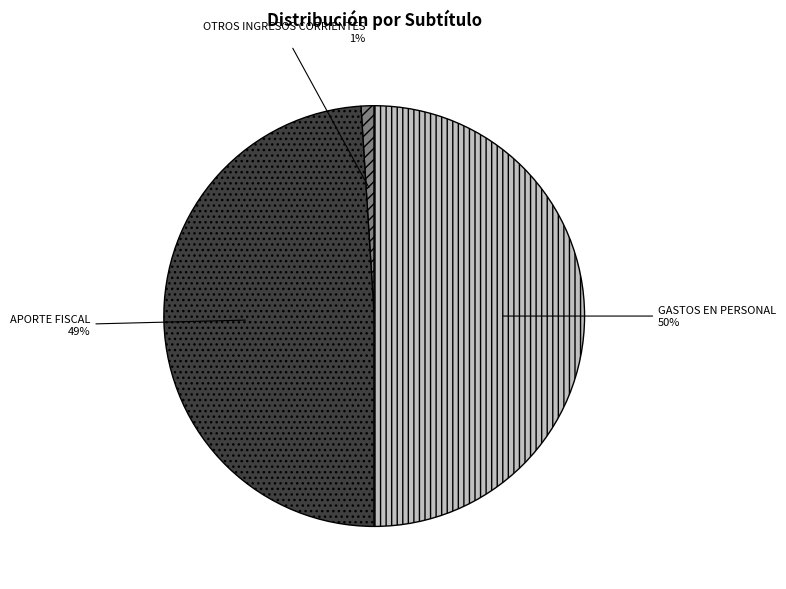

The GASTOS EN PERSONAL slice represents 50% of the pie. True or false?

True